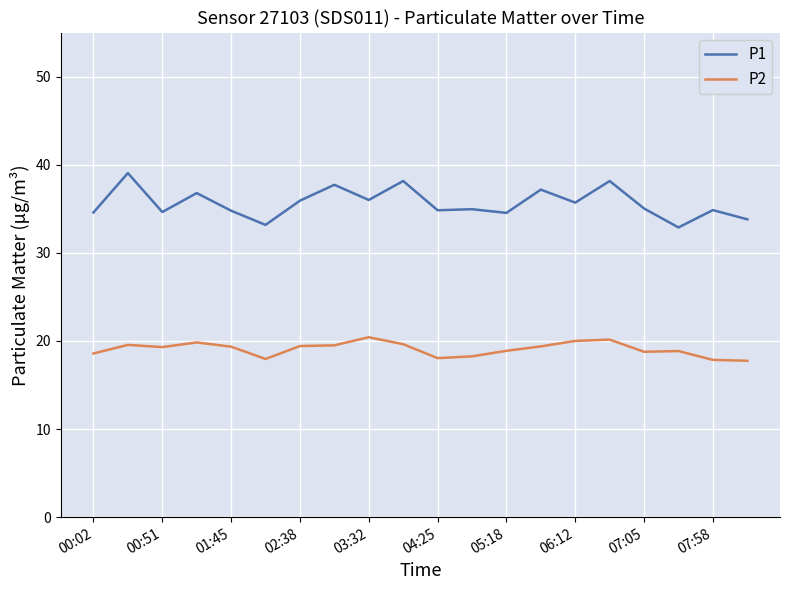

True or false: P1 and P2 cross at least once.

False